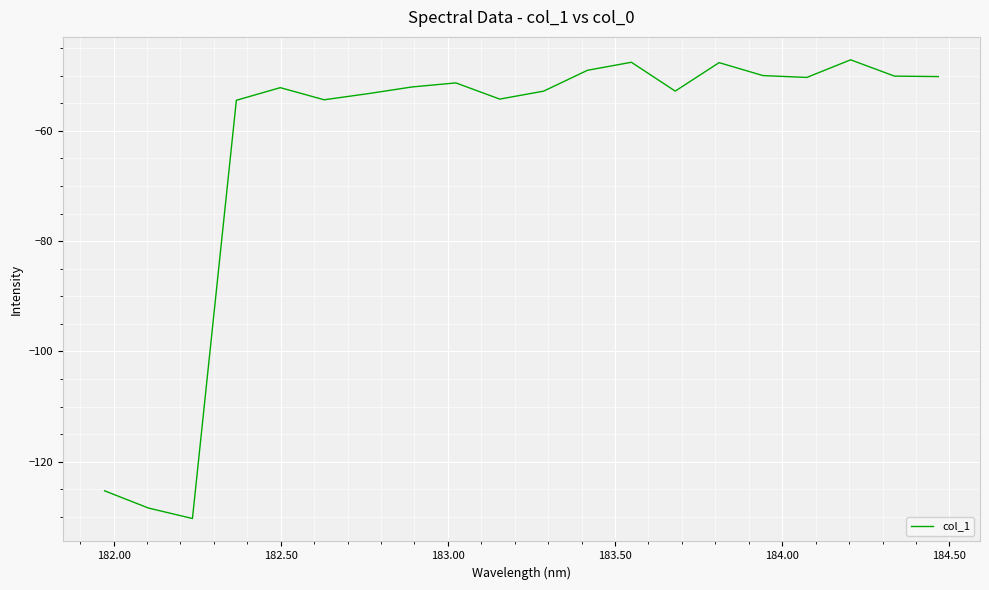

What is the difference between the maximum and minimum values?

83.2